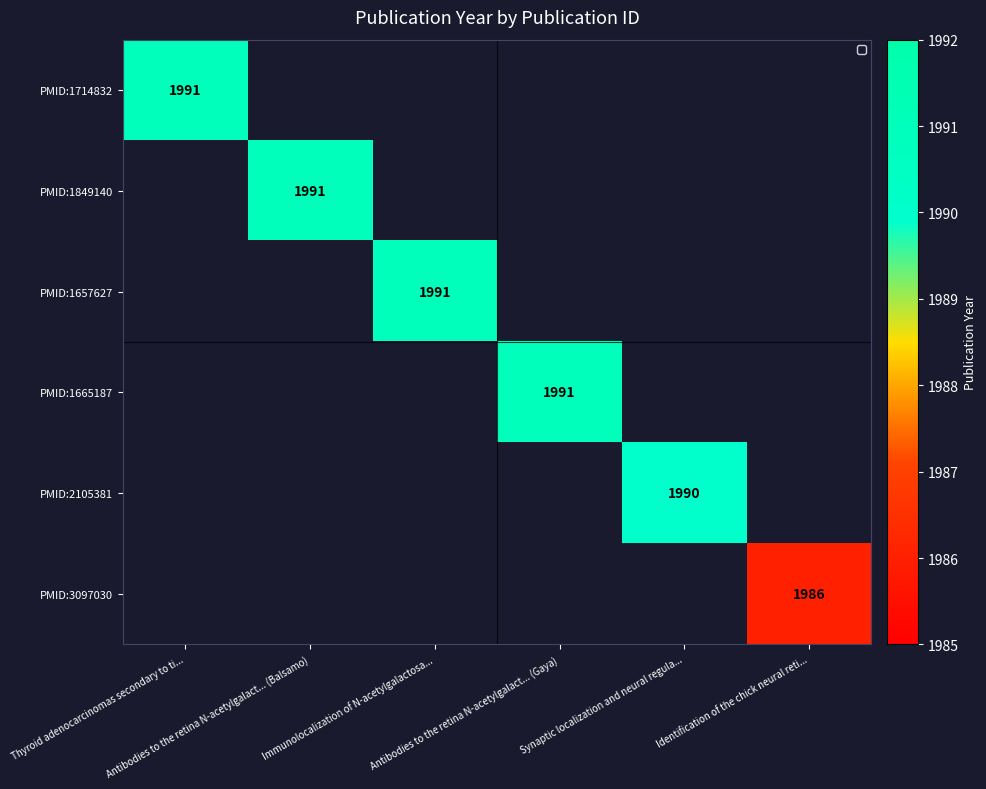

Which category has the highest value in the PMID:1714832 series?

Thyroid adenocarcinomas secondary to ti...